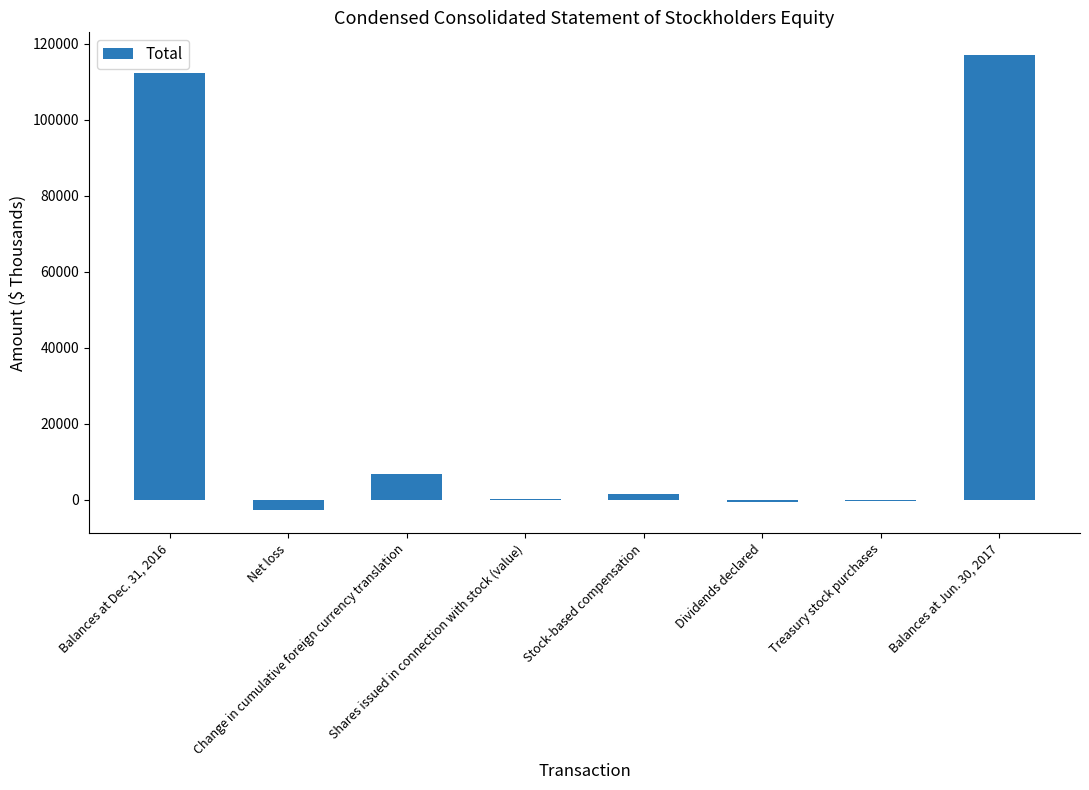

What is the sum of the values at Dividends declared and Balances at Jun. 30, 2017?

116399